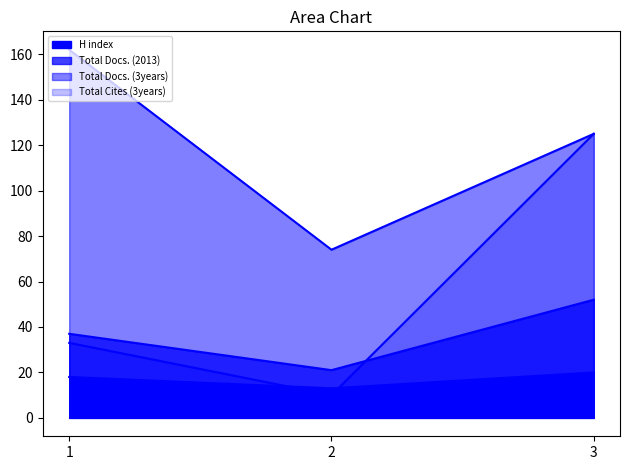

Rank the series at 2 from highest to lowest value.

Total Docs. (3years), Total Docs. (2013), H index, Total Cites (3years)